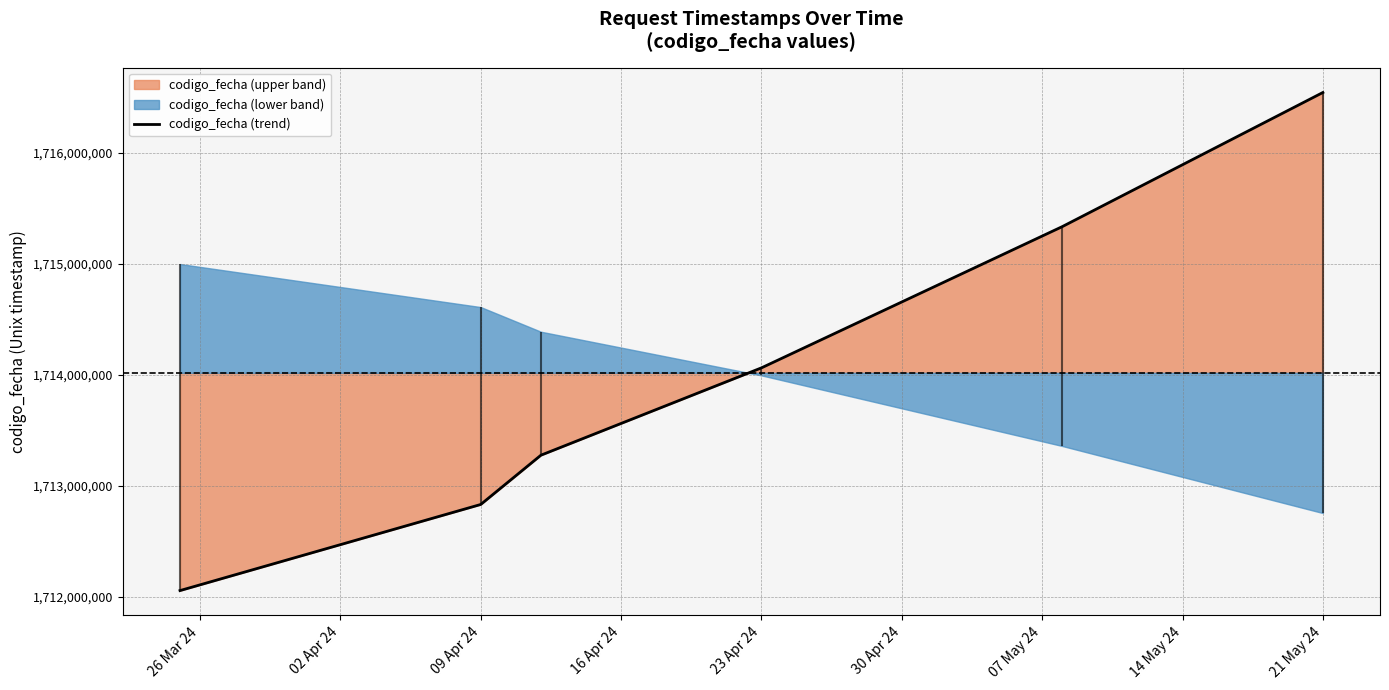

What is the average value?

1714018464